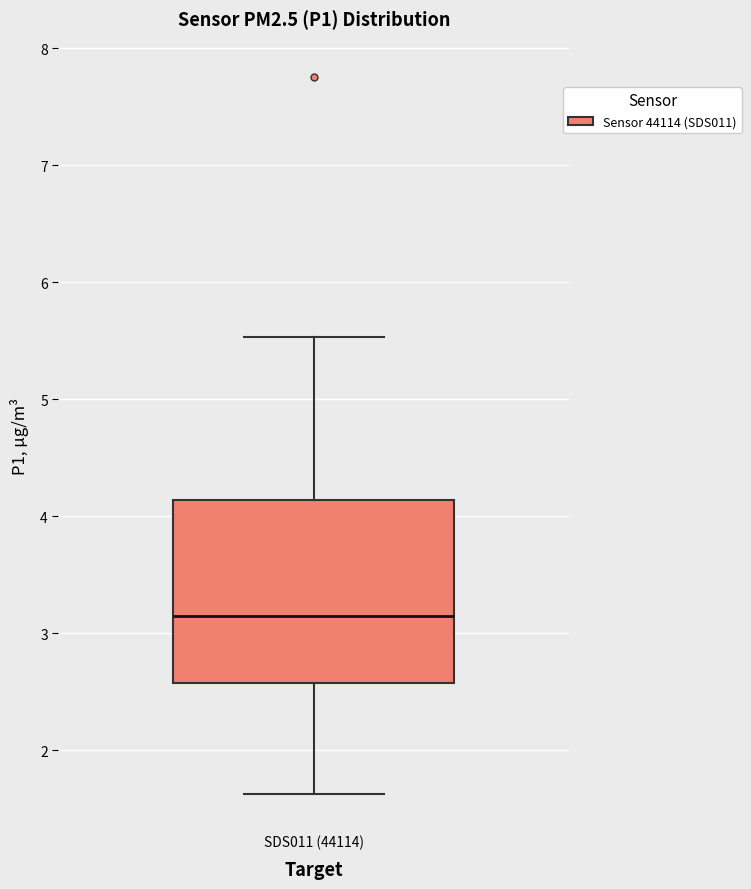

Transcribe this box plot: give where the median line is, the range the box spans, and where the two whiskers end, as read against the y-axis. The values are not printed on the chart, so give them approximately, as read against the axis.

median 3.2, box 2.6 to 4.1, whiskers 1.6 to 5.5